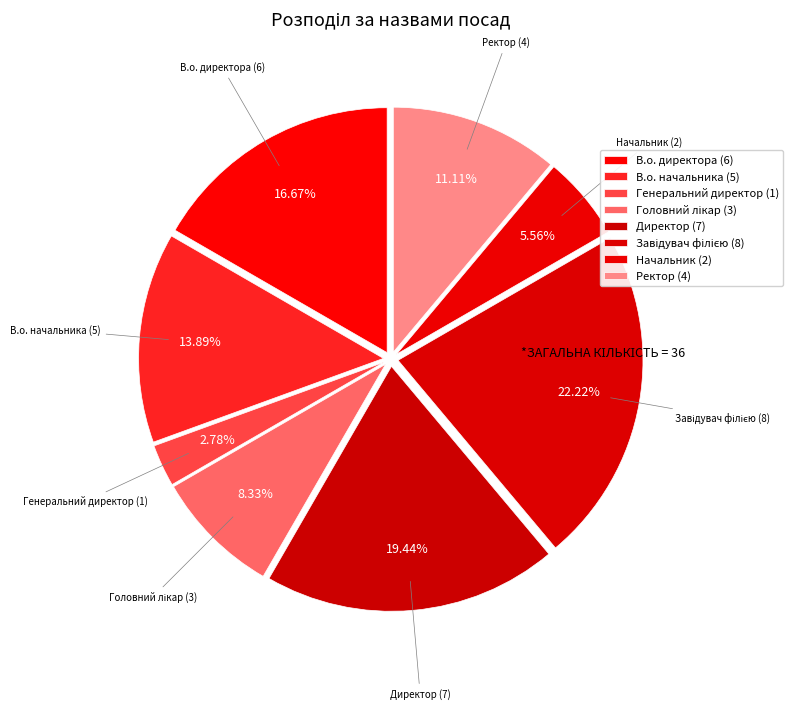

Does Директор account for over 50% of the chart?

No